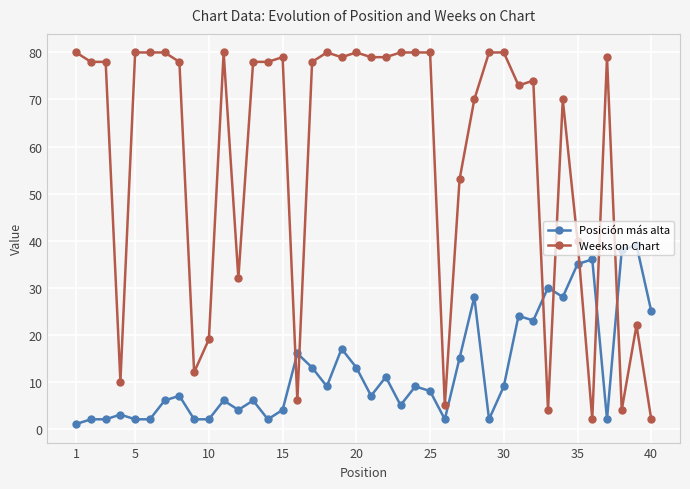

Rank the series by their maximum value, from lowest to highest.

Posición más alta, Weeks on Chart